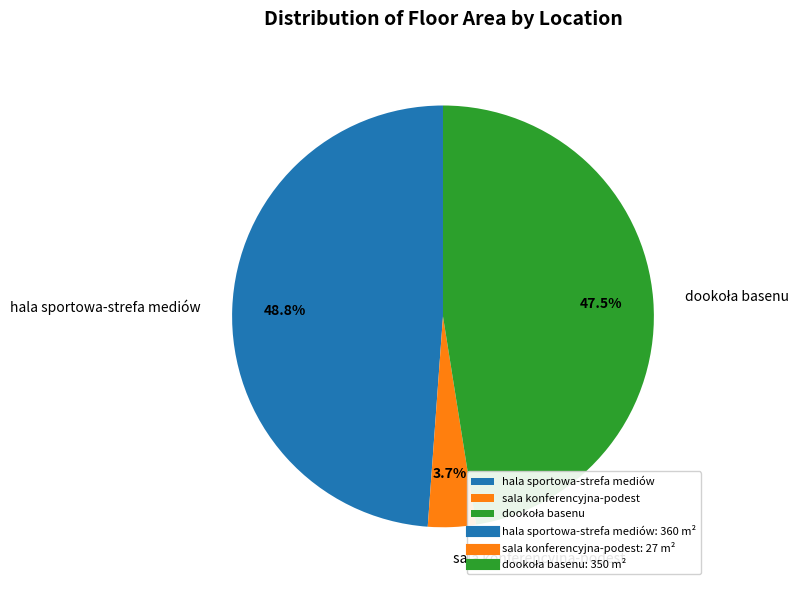

Is there any slice that represents more than half of the pie?

No